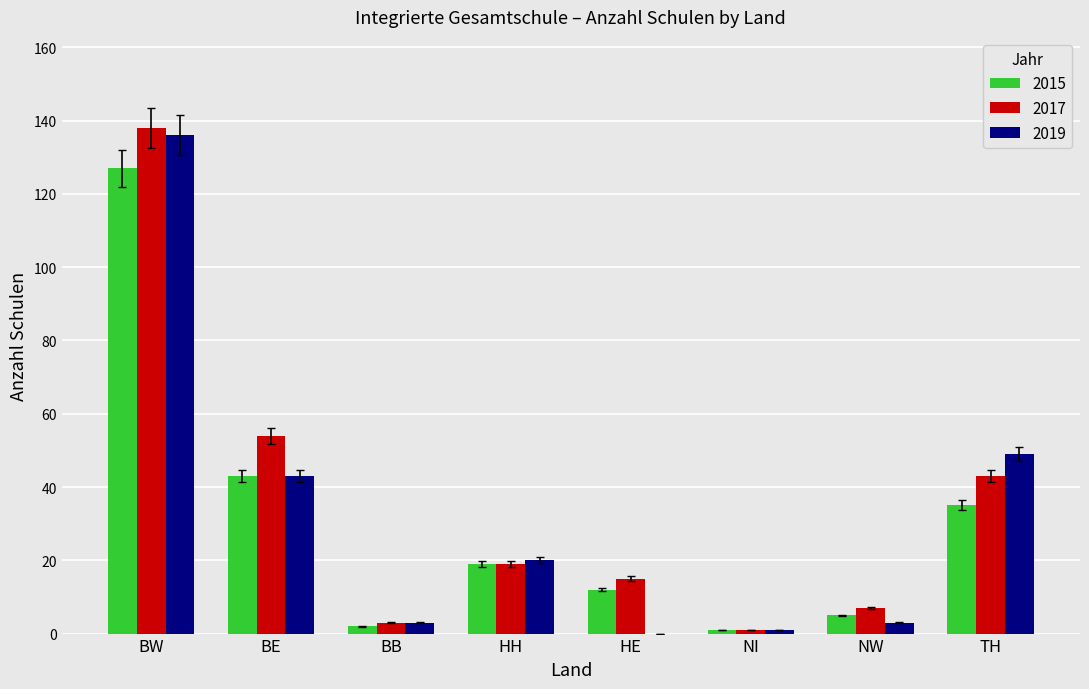

Are the bars horizontal?

No